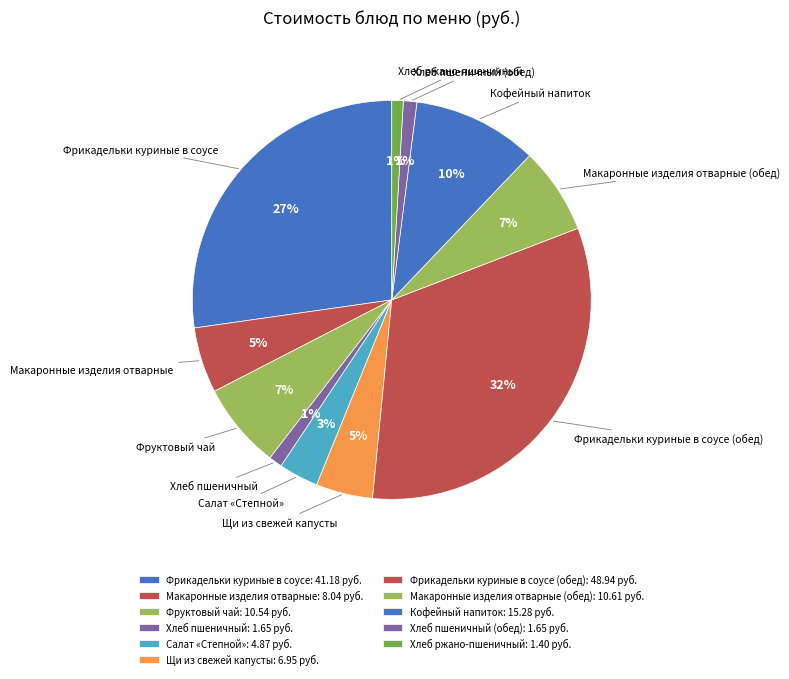

Is the sum of Фрикадельки куриные в соусе and Фрикадельки куриные в соусе (обед) greater than half?

Yes